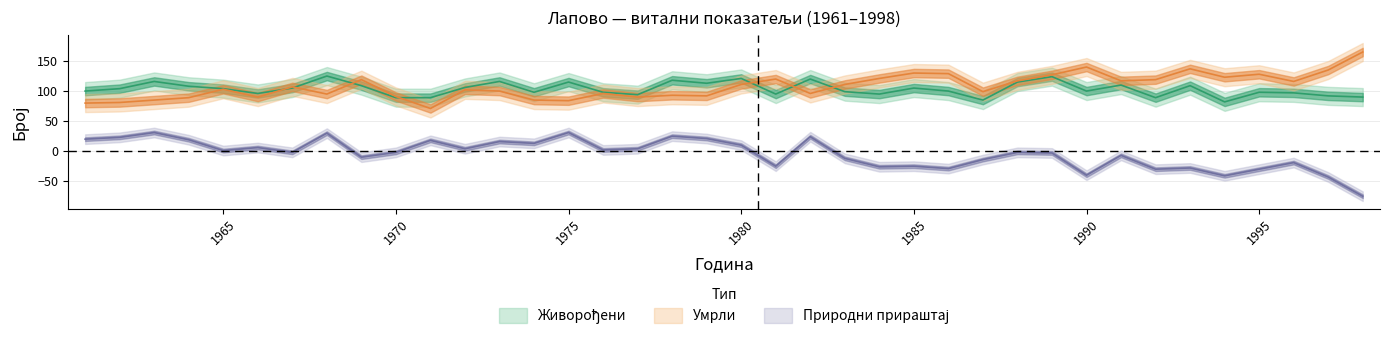

Which category has the highest value across all series?

1998